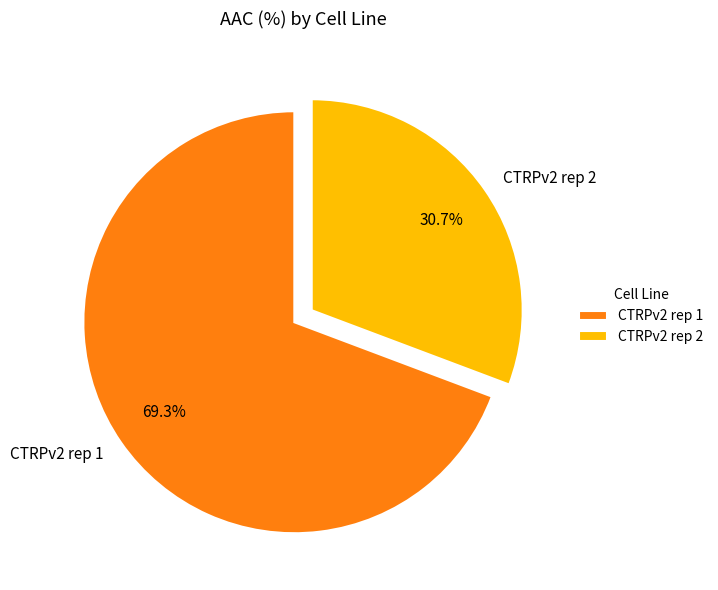

The CTRPv2 rep 1 slice represents 76% of the pie. True or false?

False